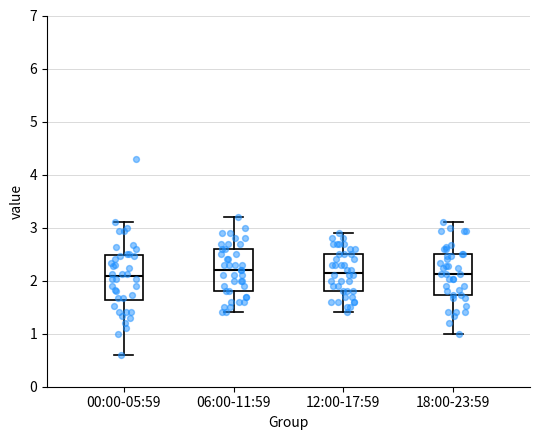

Reading left to right, read every box against the y-axis: the position of its median line, the range the box covers, and the ends of its whiskers. The values are not printed on the chart, so give them approximately, as read against the axis.

00:00-05:59: median 2.1, box 1.6 to 2.5, whiskers 0.6 to 3.1
06:00-11:59: median 2.2, box 1.8 to 2.6, whiskers 1.4 to 3.2
12:00-17:59: median 2.2, box 1.8 to 2.5, whiskers 1.4 to 2.9
18:00-23:59: median 2.1, box 1.7 to 2.5, whiskers 1.0 to 3.1